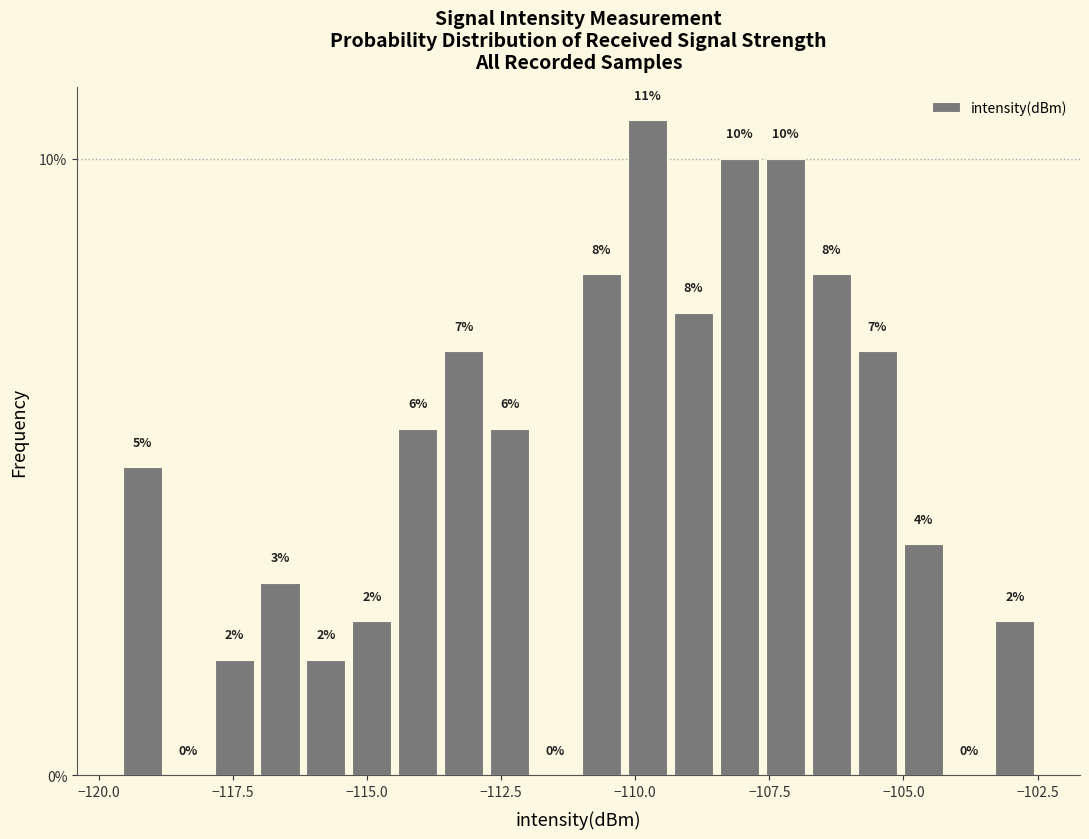

Read against the x-axis, roughly where is the centre of the tallest bar?

-110.0